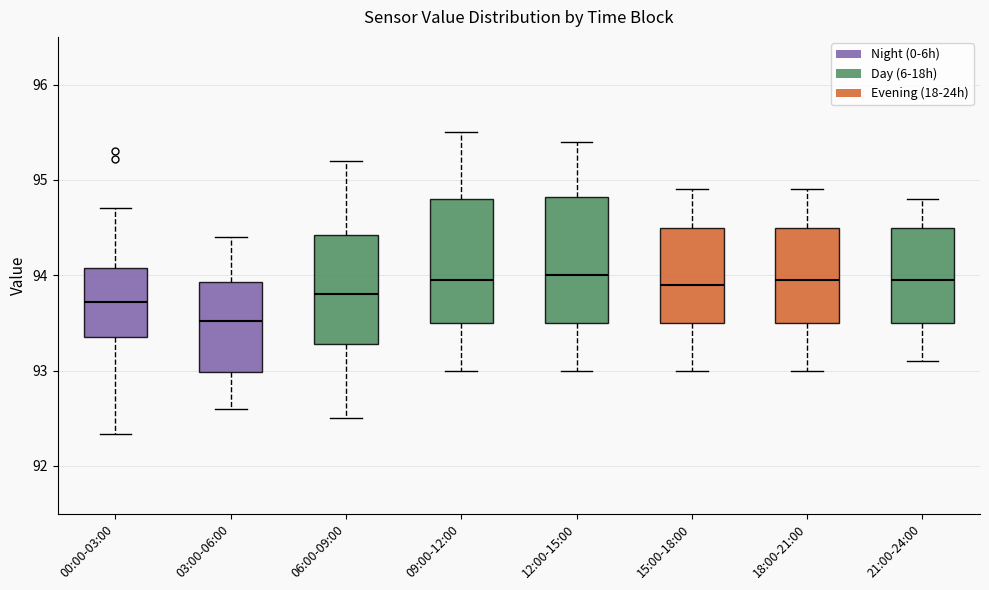

Reading left to right, read every box against the y-axis: the position of its median line, the range the box covers, and the ends of its whiskers. The values are not printed on the chart, so give them approximately, as read against the axis.

00:00-03:00: median 93.7, box 93.4 to 94.1, whiskers 92.3 to 94.7
03:00-06:00: median 93.5, box 93.0 to 93.9, whiskers 92.6 to 94.4
06:00-09:00: median 93.8, box 93.3 to 94.4, whiskers 92.5 to 95.2
09:00-12:00: median 94.0, box 93.5 to 94.8, whiskers 93.0 to 95.5
12:00-15:00: median 94.0, box 93.5 to 94.8, whiskers 93.0 to 95.4
15:00-18:00: median 93.9, box 93.5 to 94.5, whiskers 93.0 to 94.9
18:00-21:00: median 94.0, box 93.5 to 94.5, whiskers 93.0 to 94.9
21:00-24:00: median 94.0, box 93.5 to 94.5, whiskers 93.1 to 94.8